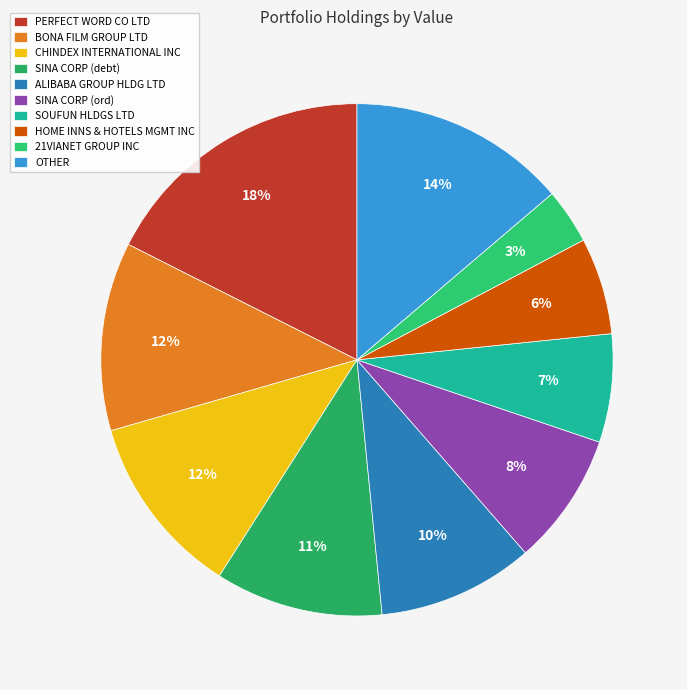

Does any single category account for the majority?

No